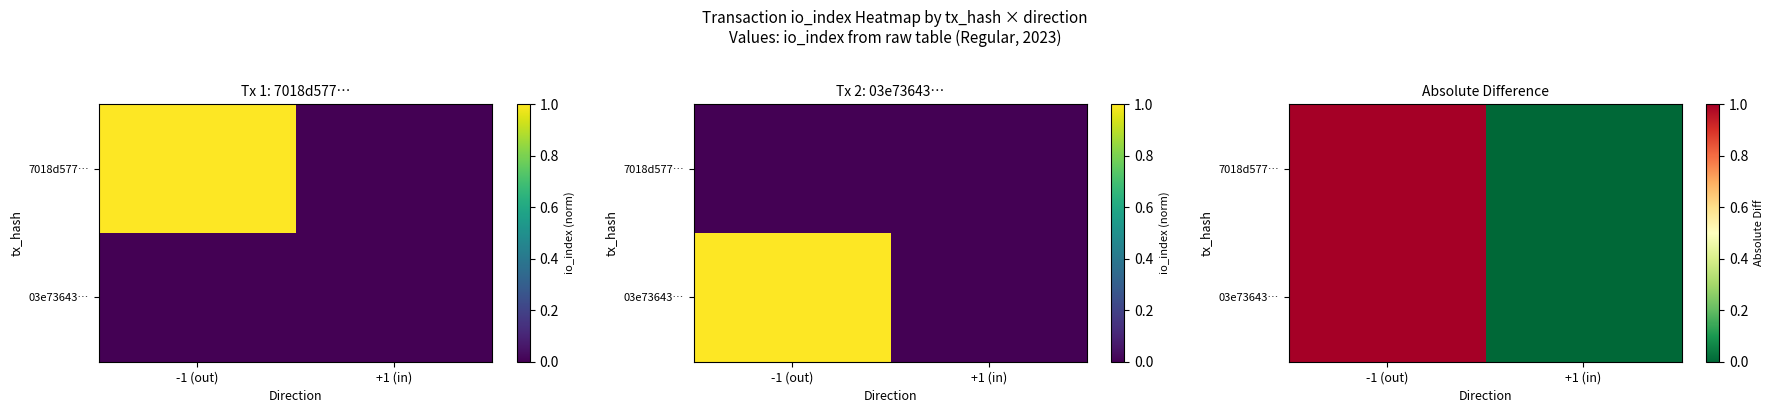

At +1 (in), list the series in order from smallest to largest.

7018d577…, 03e73643…